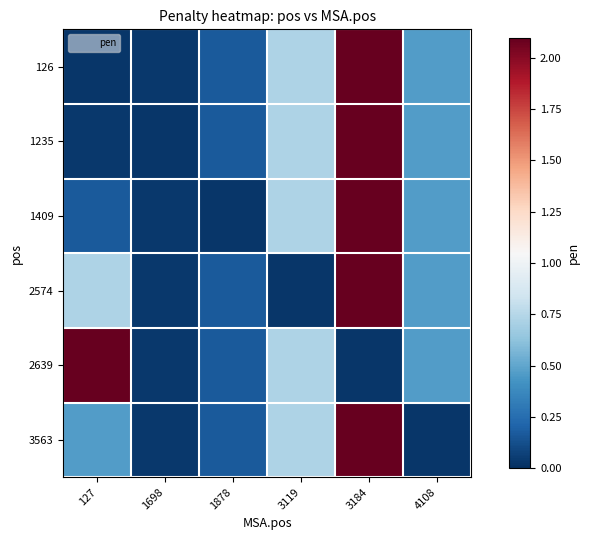

Which has a higher value, 3119 or 1698?

3119